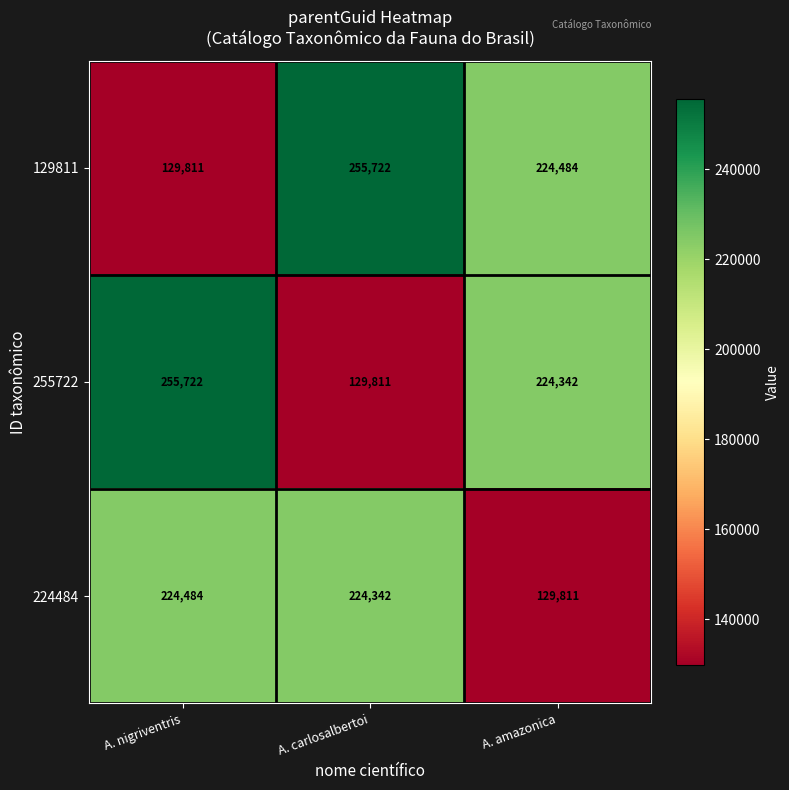

What is the difference between the highest and lowest values at A. carlosalbertoi?

125911